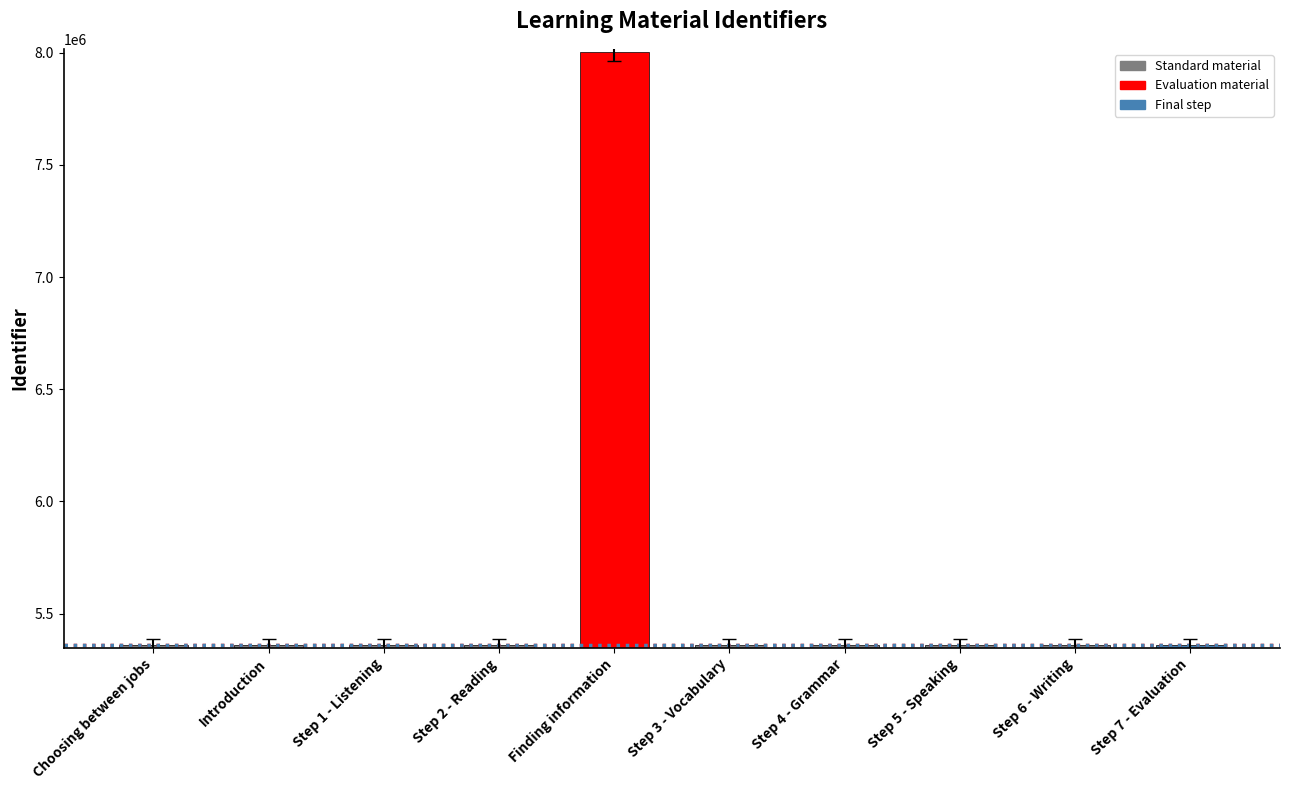

What is the sum of the values at Step 6 - Writing and Step 5 - Speaking?

10718042